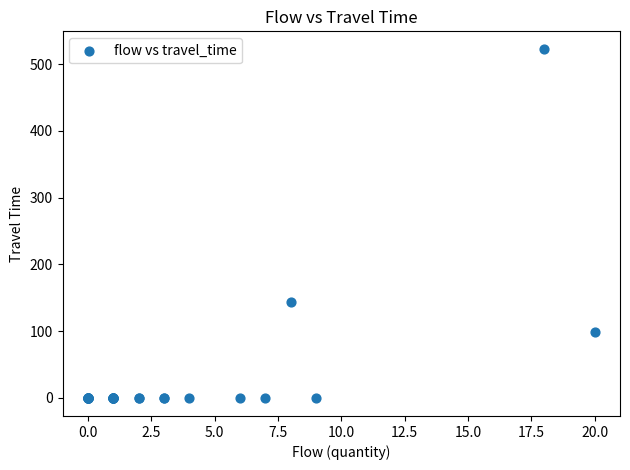

What Y value in the scatter plot is closest to 261?

143